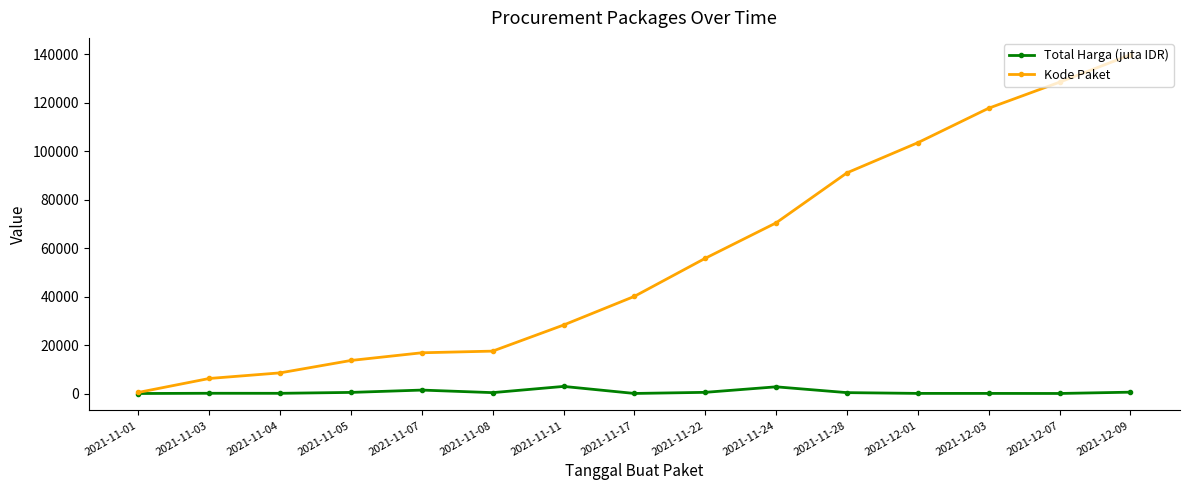

Which series has the largest range (max minus min)?

Kode Paket